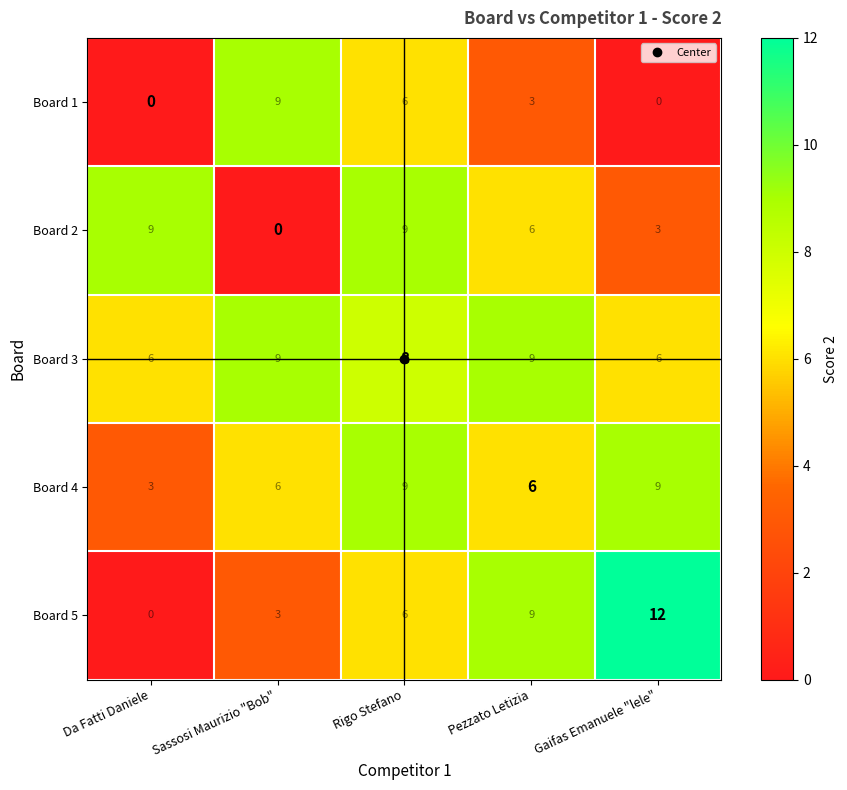

What is the average value of the Board 2 series?

5